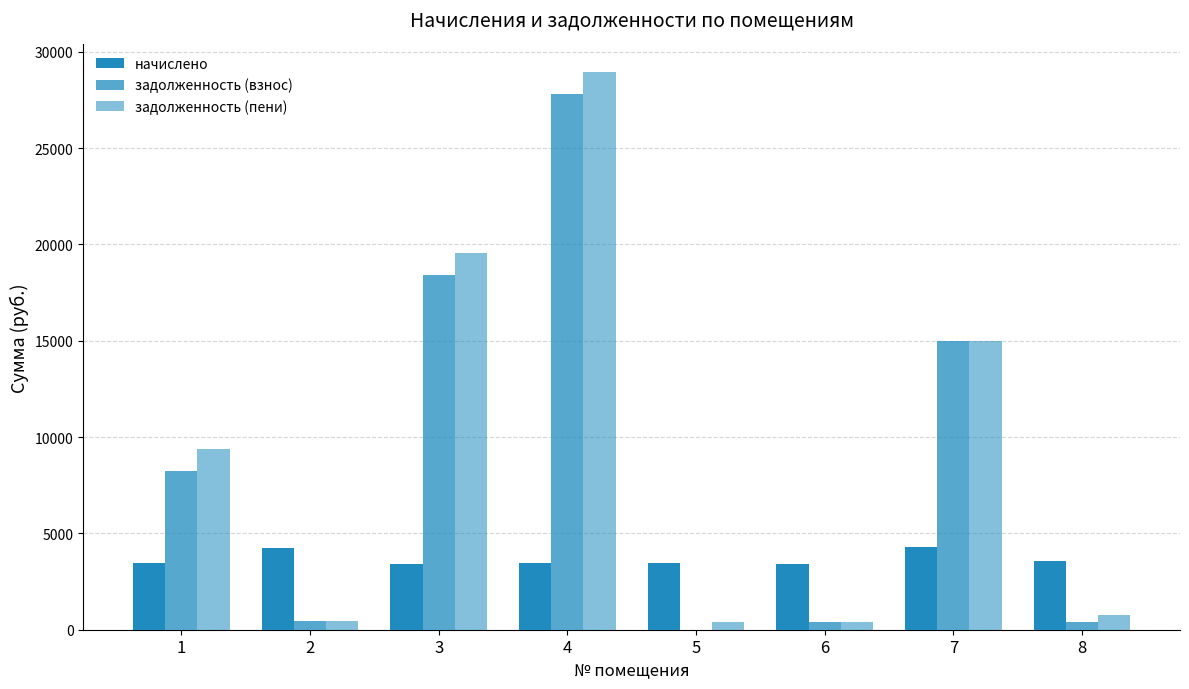

Which has a higher value, 8 or 2?

2